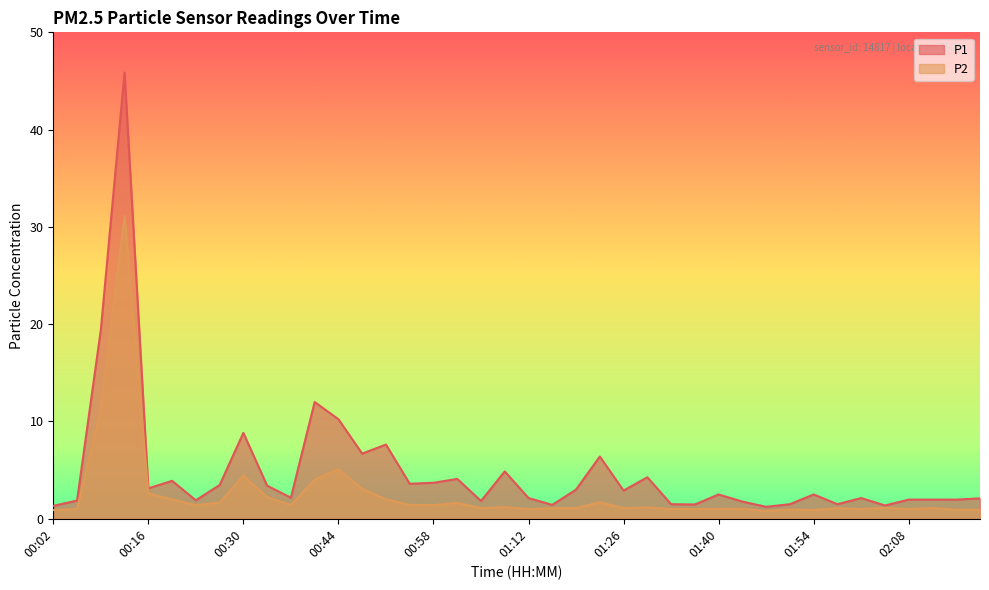

Where is P1 nearest to the value 23?

00:09